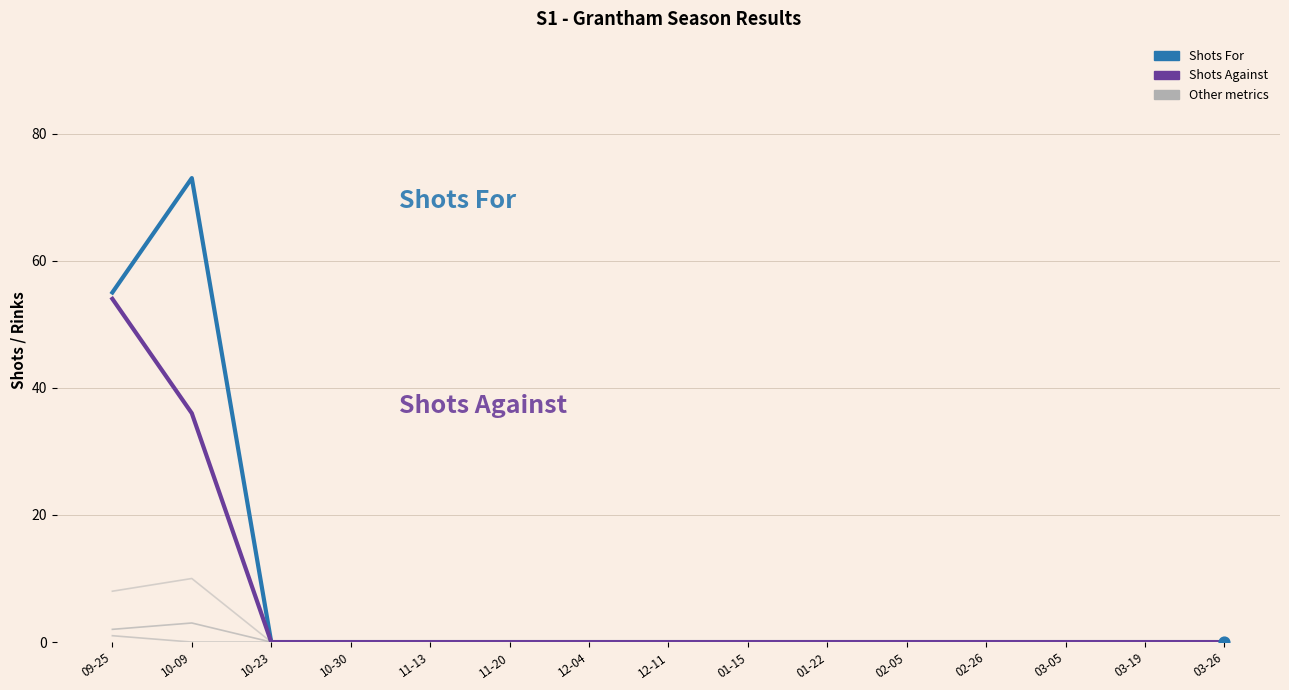

At which category is the sum across all series the highest?

10-09